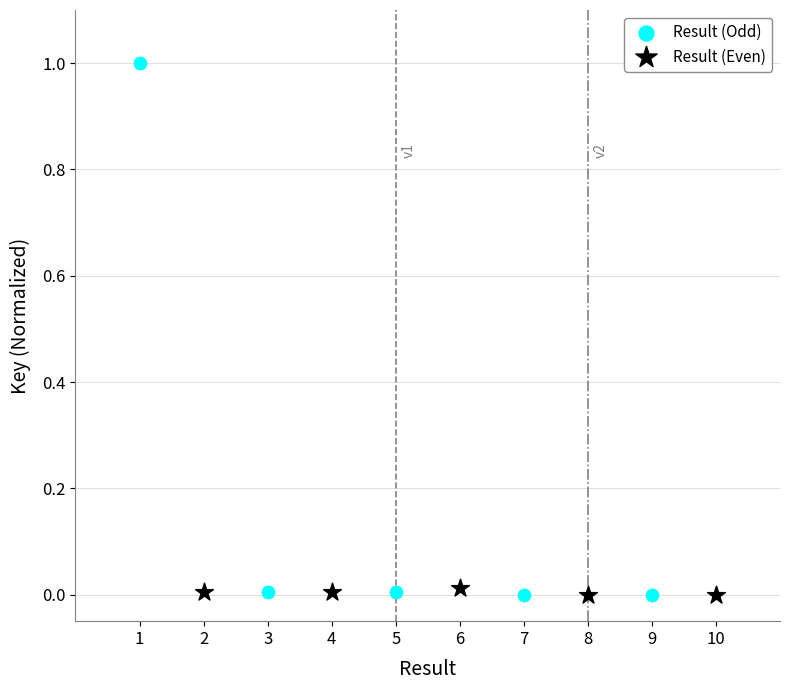

Which series has the largest Y range (max minus min)?

Result (Odd)